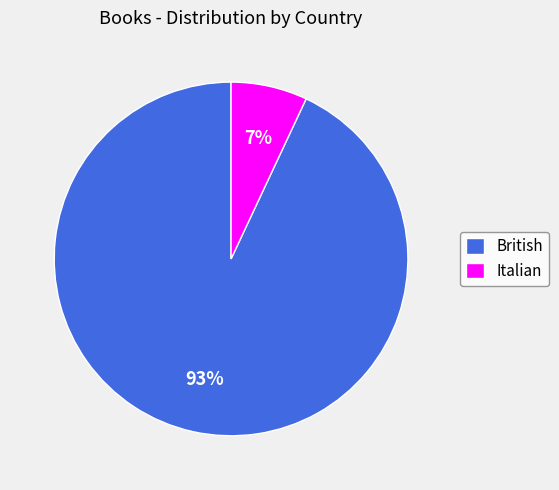

What is the ratio of the value at Italian to the value at British?

0.1